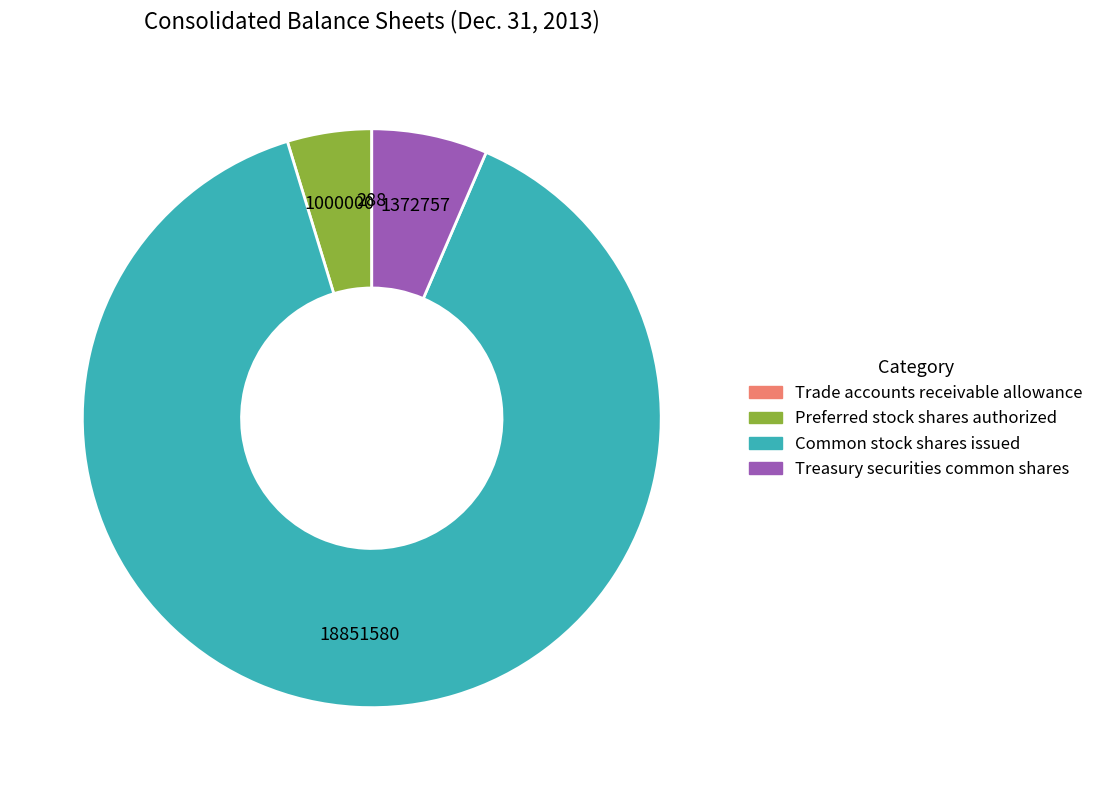

What is the ratio of the value at Treasury securities common shares to the value at Preferred stock shares authorized?

1.4